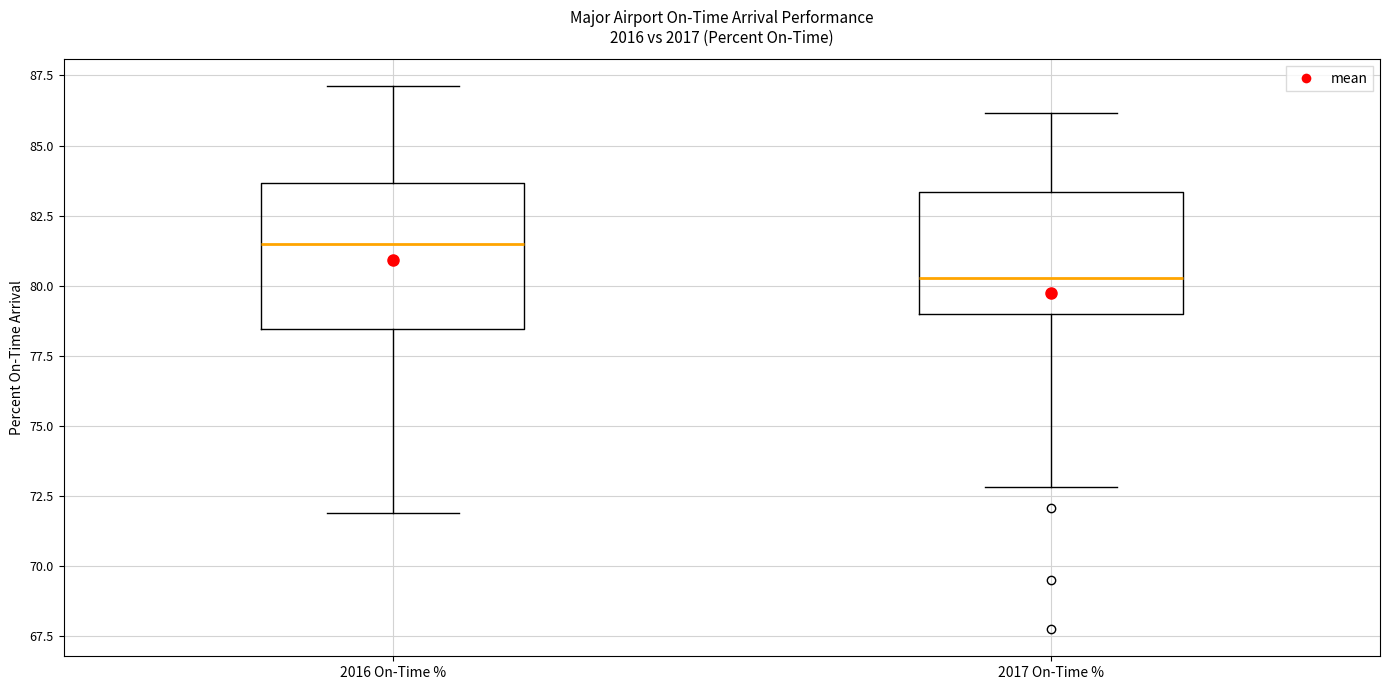

Reading left to right, read every box against the y-axis: the position of its median line, the range the box covers, and the ends of its whiskers. The values are not printed on the chart, so give them approximately, as read against the axis.

2016 On-Time %: median 81.5, box 78.5 to 83.5, whiskers 72.0 to 87.0
2017 On-Time %: median 80.5, box 79.0 to 83.5, whiskers 73.0 to 86.0